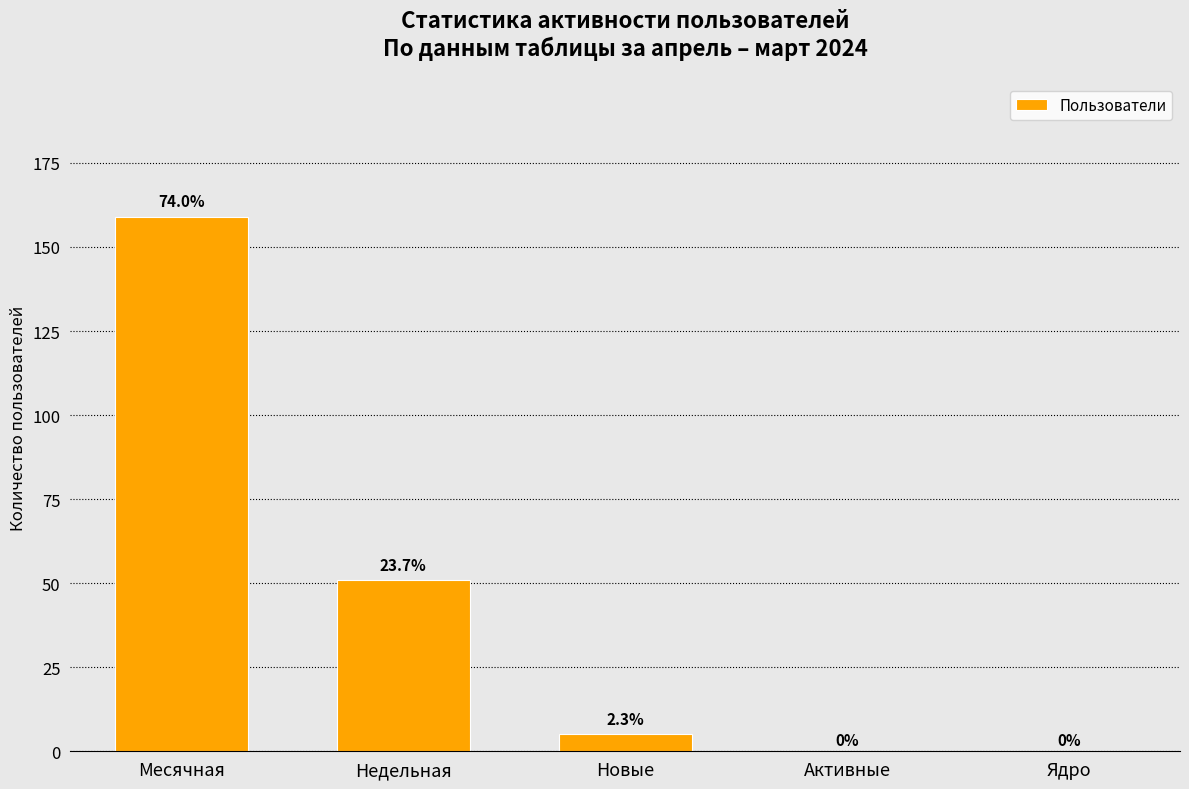

How many values exceed 5?

2